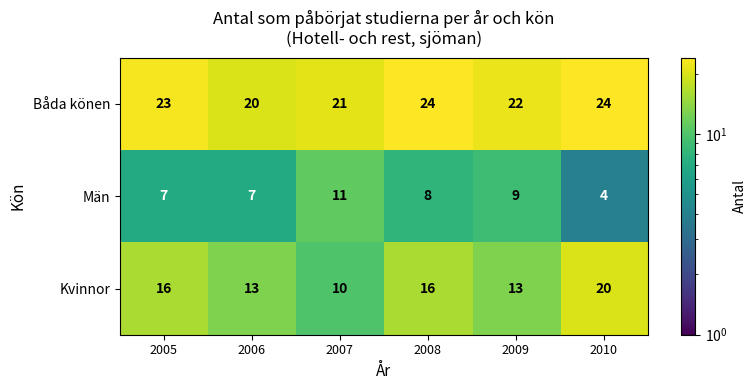

At 2009, list the series in order from largest to smallest.

Båda könen, Kvinnor, Män